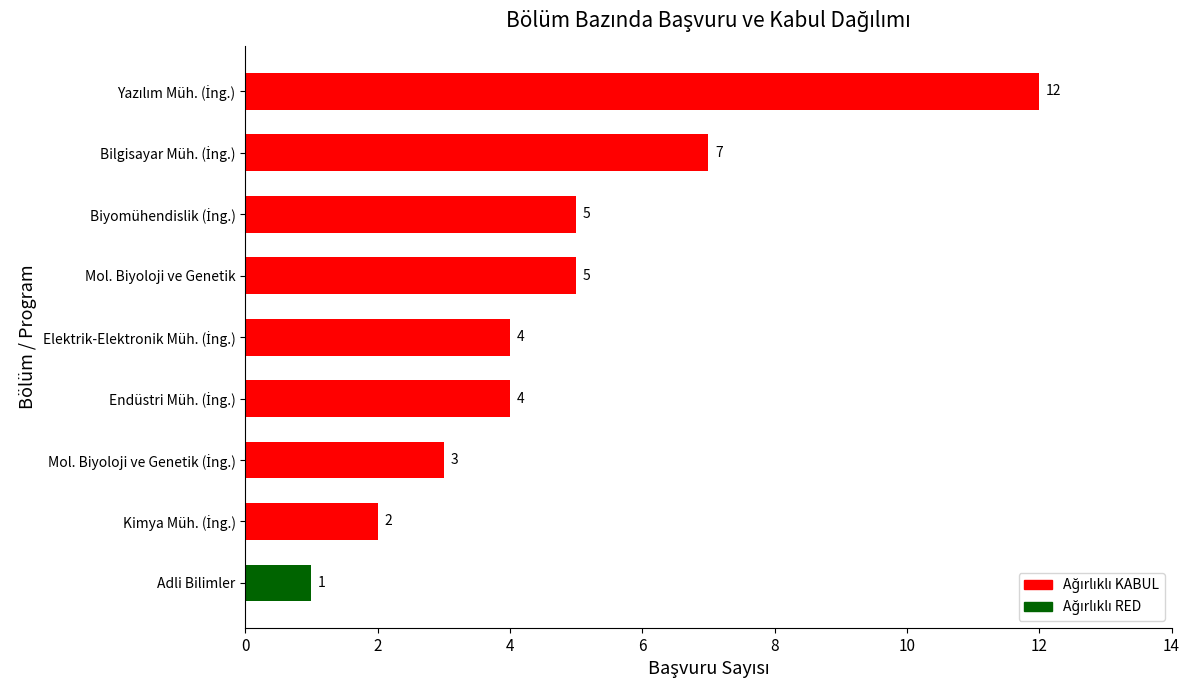

What is the difference between the maximum and minimum values?

11